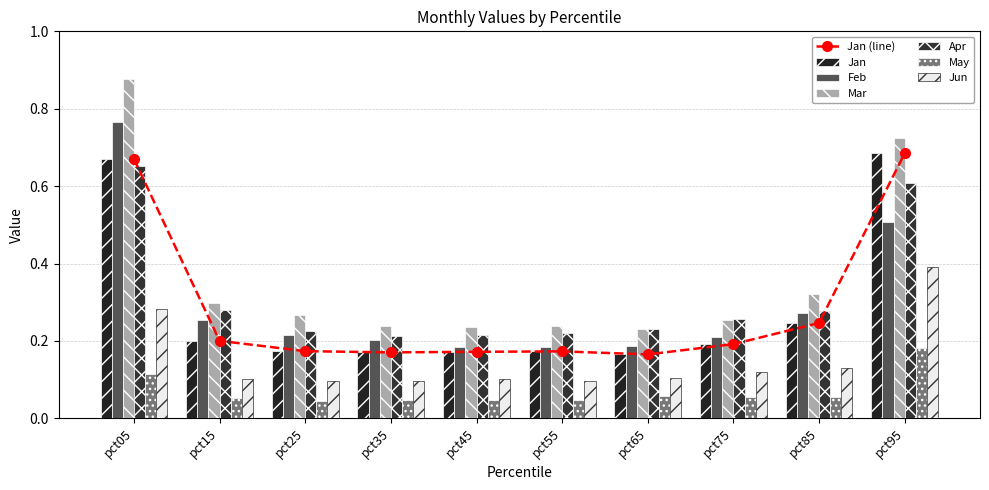

How many categories are shown in the chart?

10